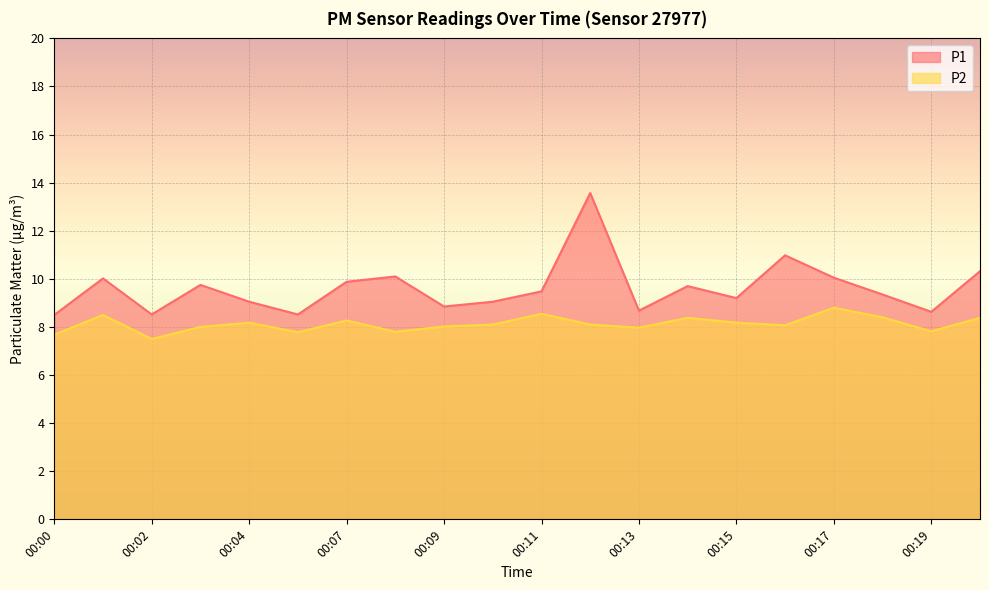

True or false: P1 has more than 0 points higher than both neighbors.

True